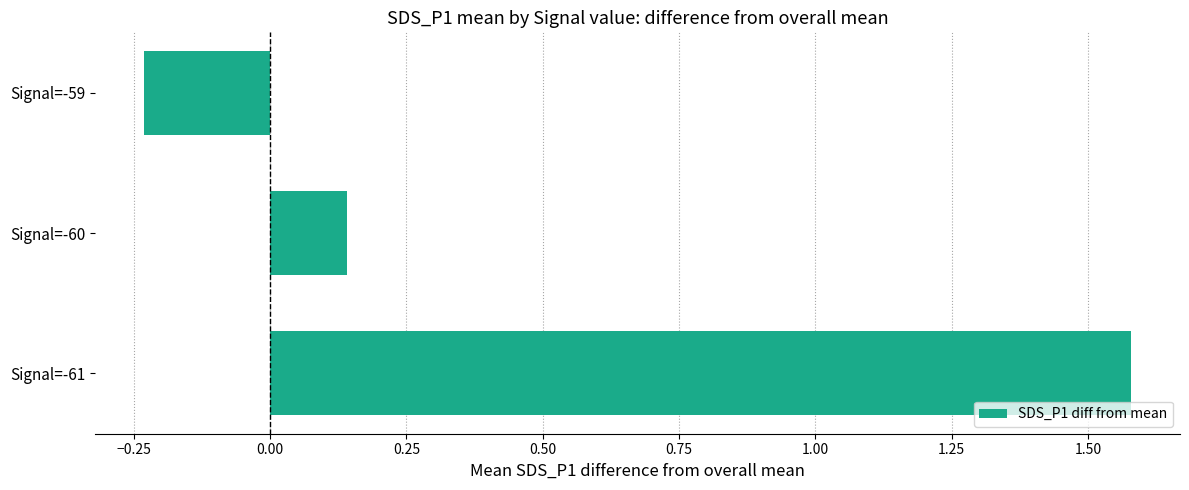

How many values are below zero?

1